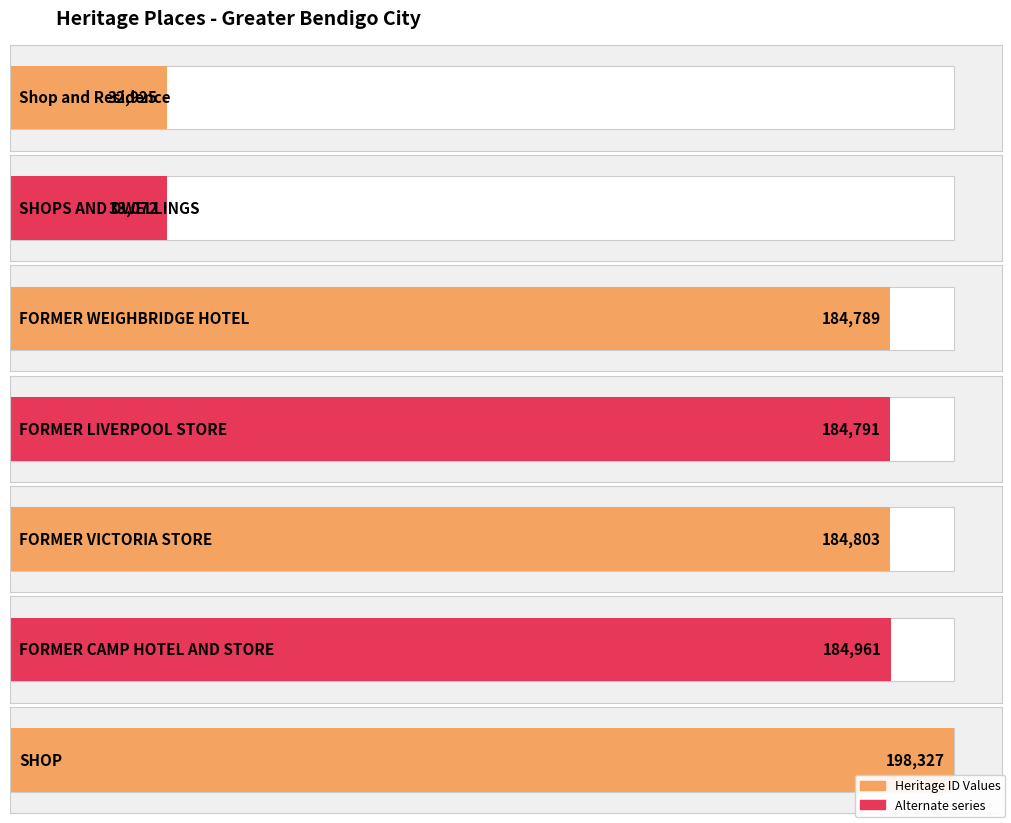

The chart shows a value of 253295 at FORMER VICTORIA STORE. True or false?

False